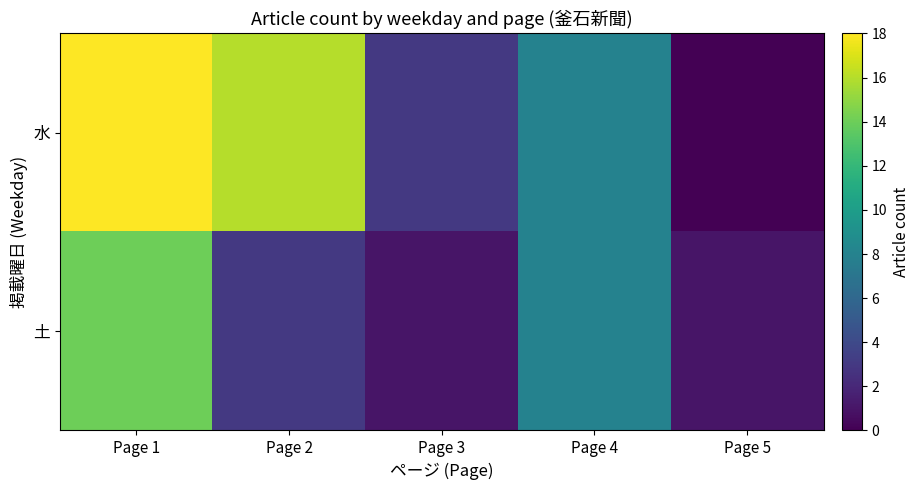

What is the greatest value displayed?

18